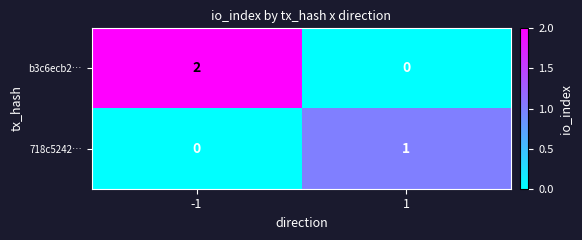

The b3c6ecb2… series shows 0 at 1. True or false?

True